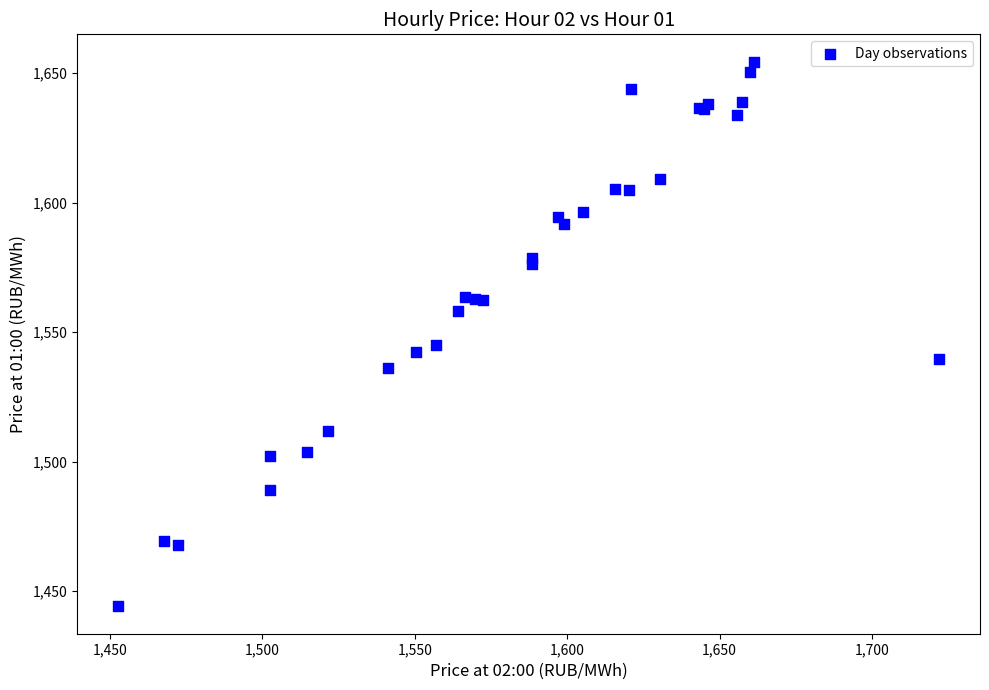

What Y value in the scatter plot is closest to 1549?

1545.2